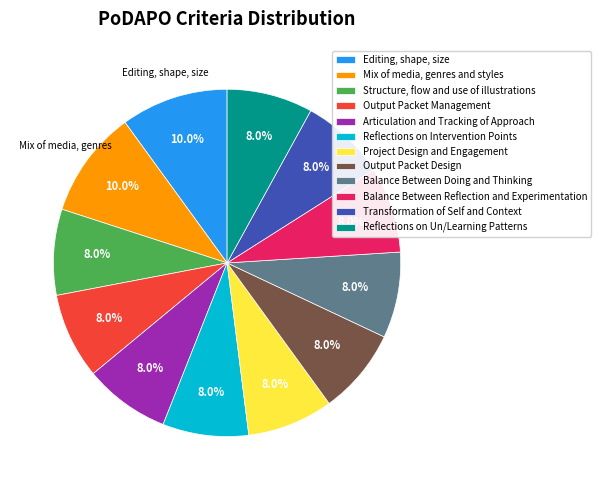

Is there any slice that represents more than half of the pie?

No